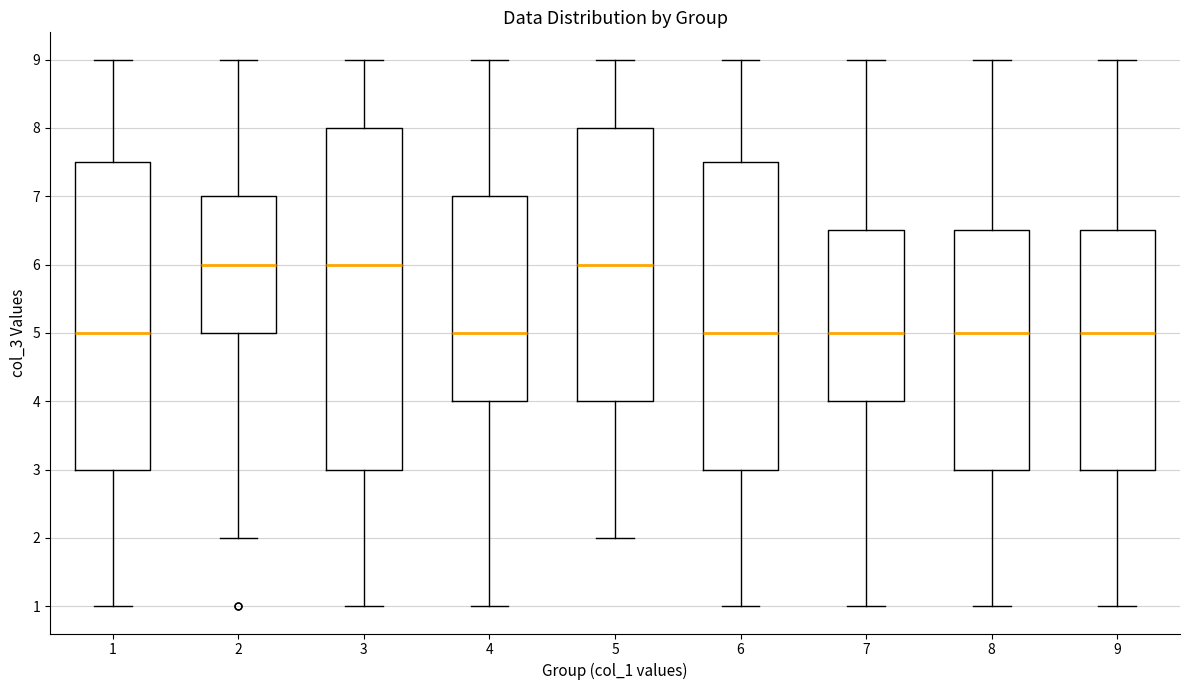

Where is the upper edge of the box at x = 1 on the y-axis? The values are not printed on the chart, so give them approximately, as read against the axis.

7.5